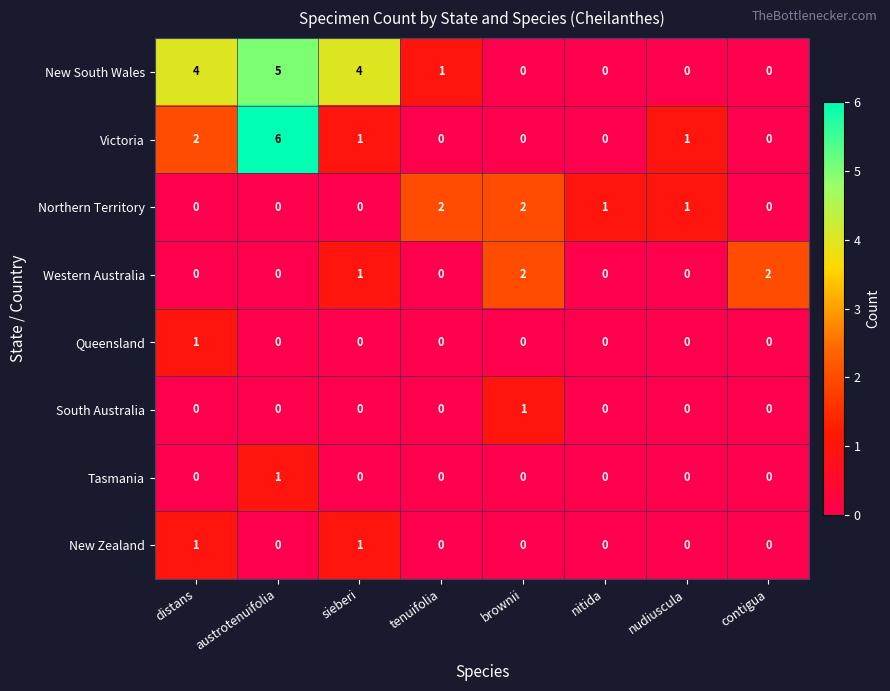

How many categories are shown in the chart?

8